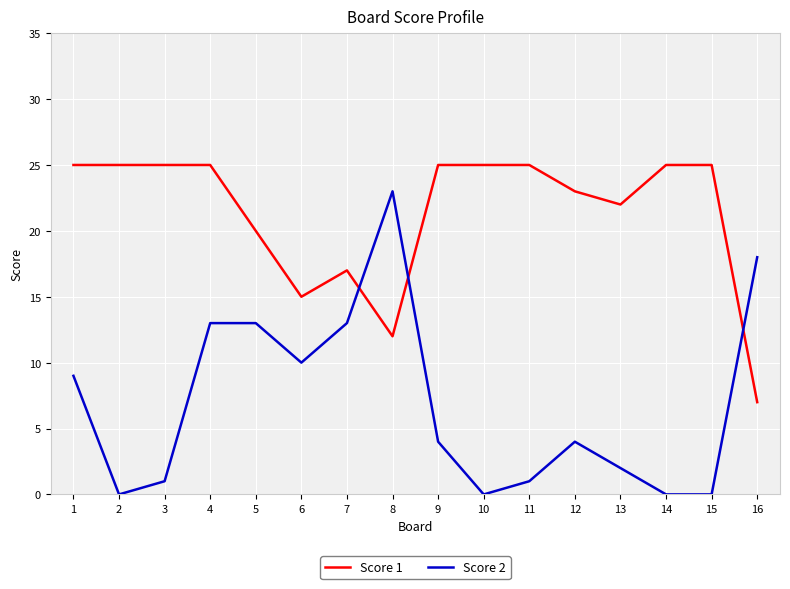

What is the maximum value shown in the chart?

25